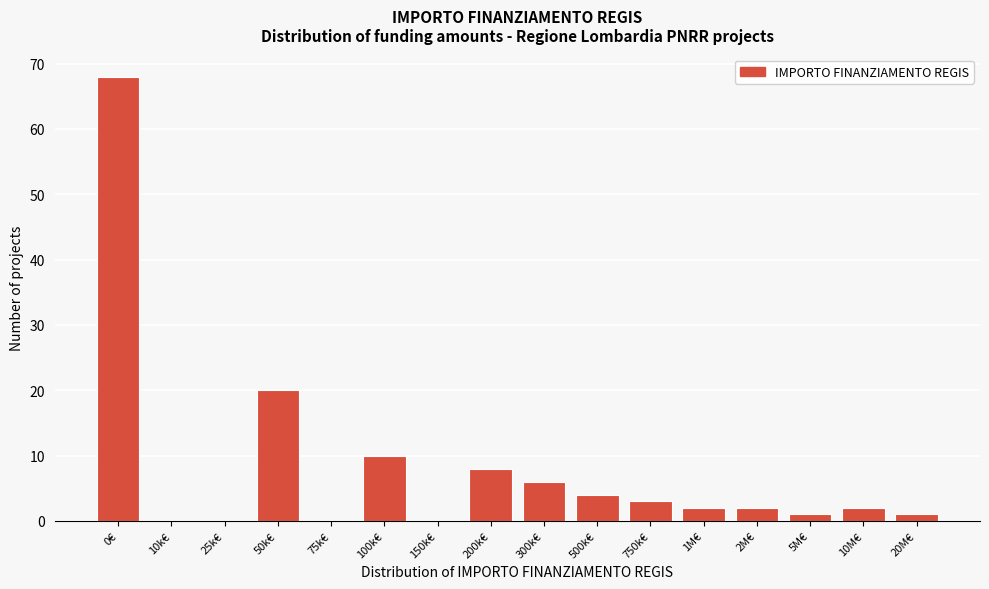

Reading left to right, transcribe all the data shown in this chart.

0€=68	10k€=0	25k€=0	50k€=20	75k€=0	100k€=10	150k€=0	200k€=8	300k€=6	500k€=4	750k€=3	1M€=2	2M€=2	5M€=1	10M€=2	20M€=1